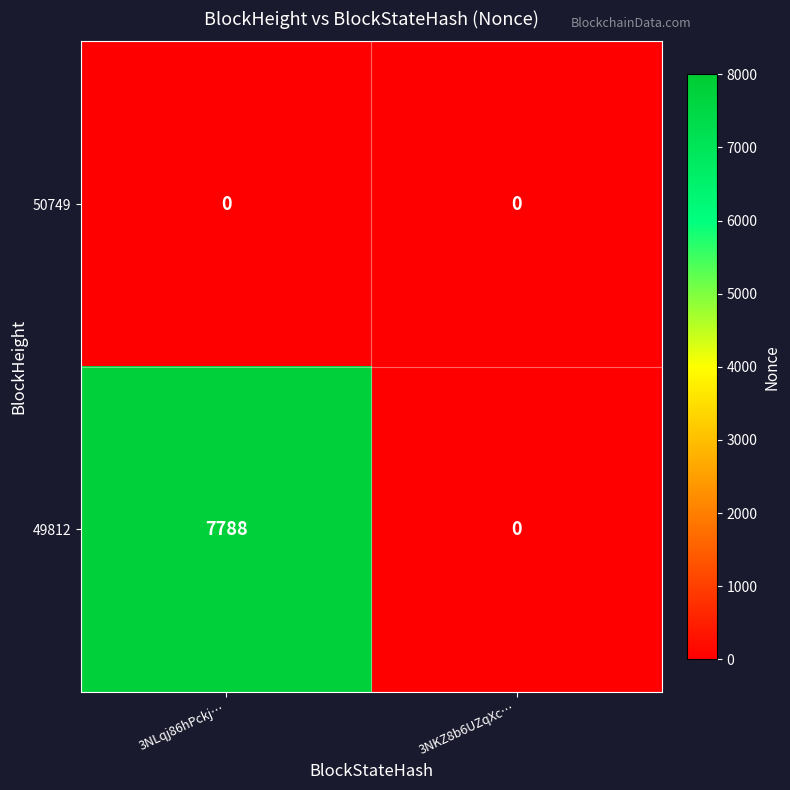

At which category is the sum across all series the highest?

3NLqj86hPckj…